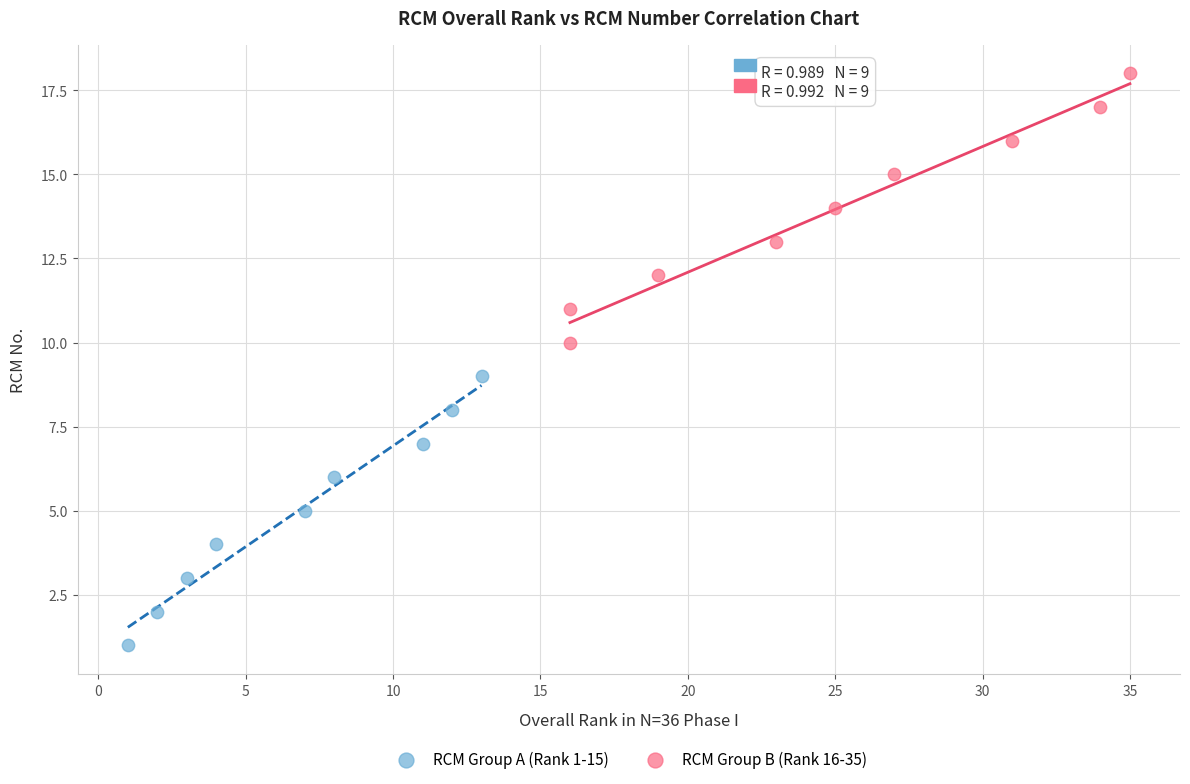

What are all the series names shown in the legend?

RCM Group A (Rank 1-15), RCM Group B (Rank 16-35)